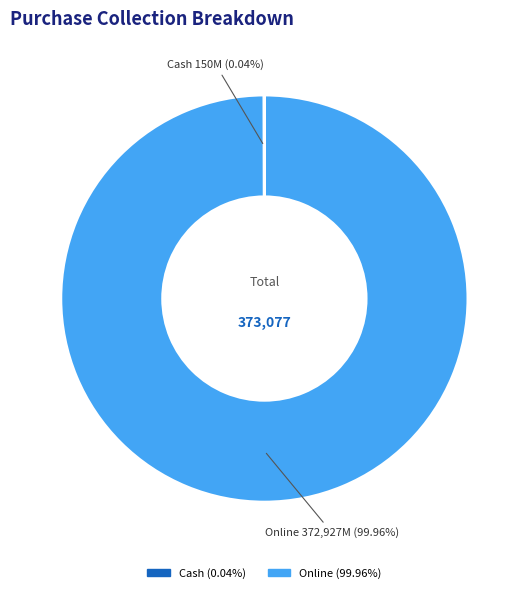

Which slice is the largest?

Online